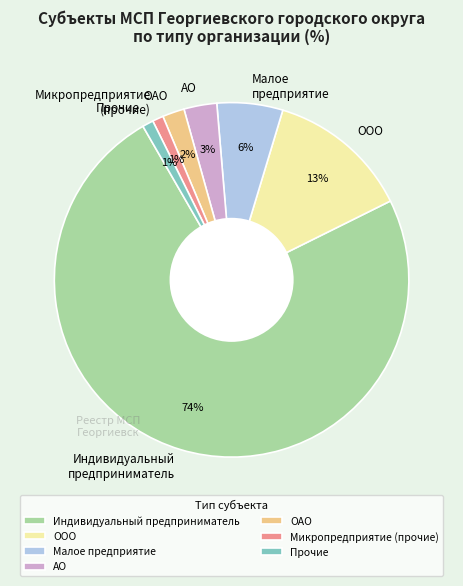

Count the number of slices in the pie.

7